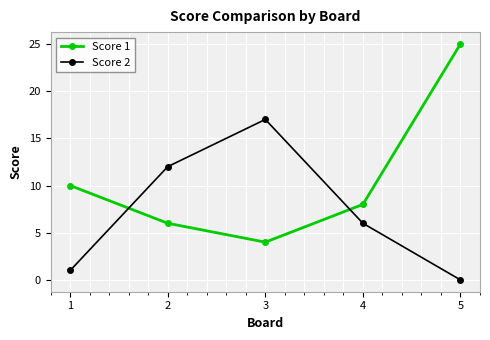

What is the approximate value of Score 2 at 2, to the nearest 10?

10